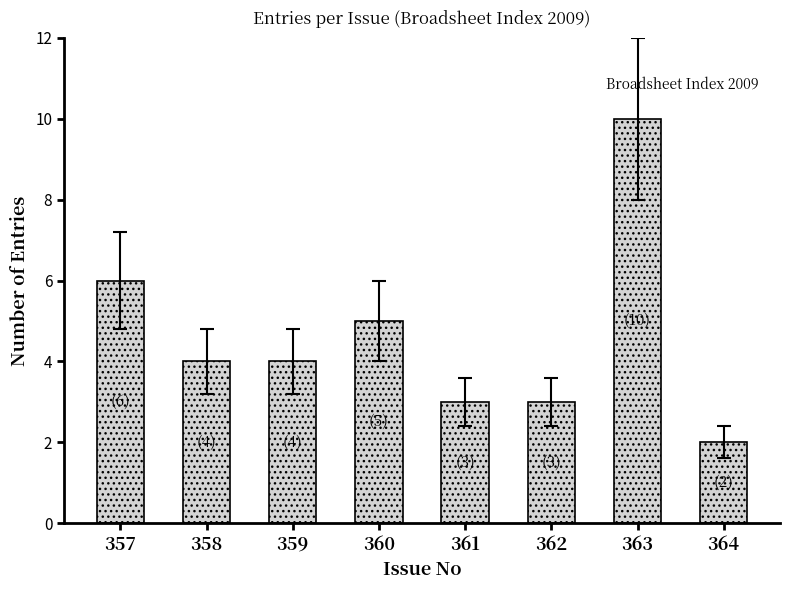

Which label corresponds to the largest value in the chart?

363